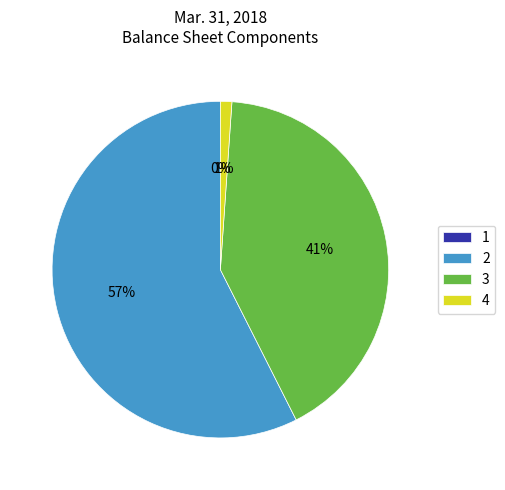

Count the number of slices in the pie.

4